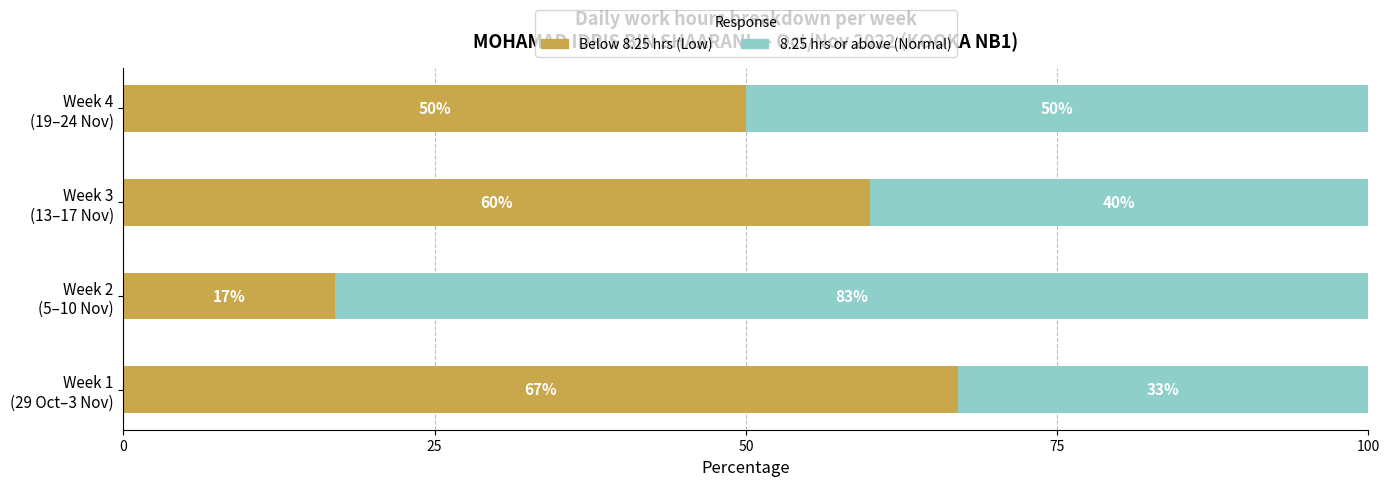

What is the difference between the maximum and minimum values in the Below 8.25 hrs (Low) series?

50